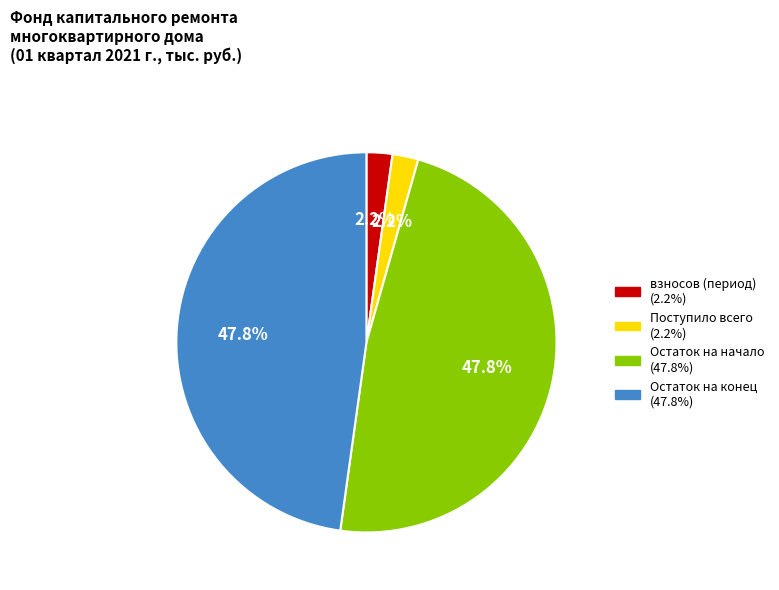

Is there a majority slice in this chart?

No